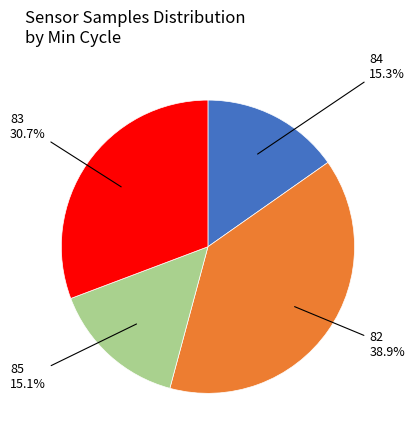

Is there any slice that represents more than half of the pie?

No